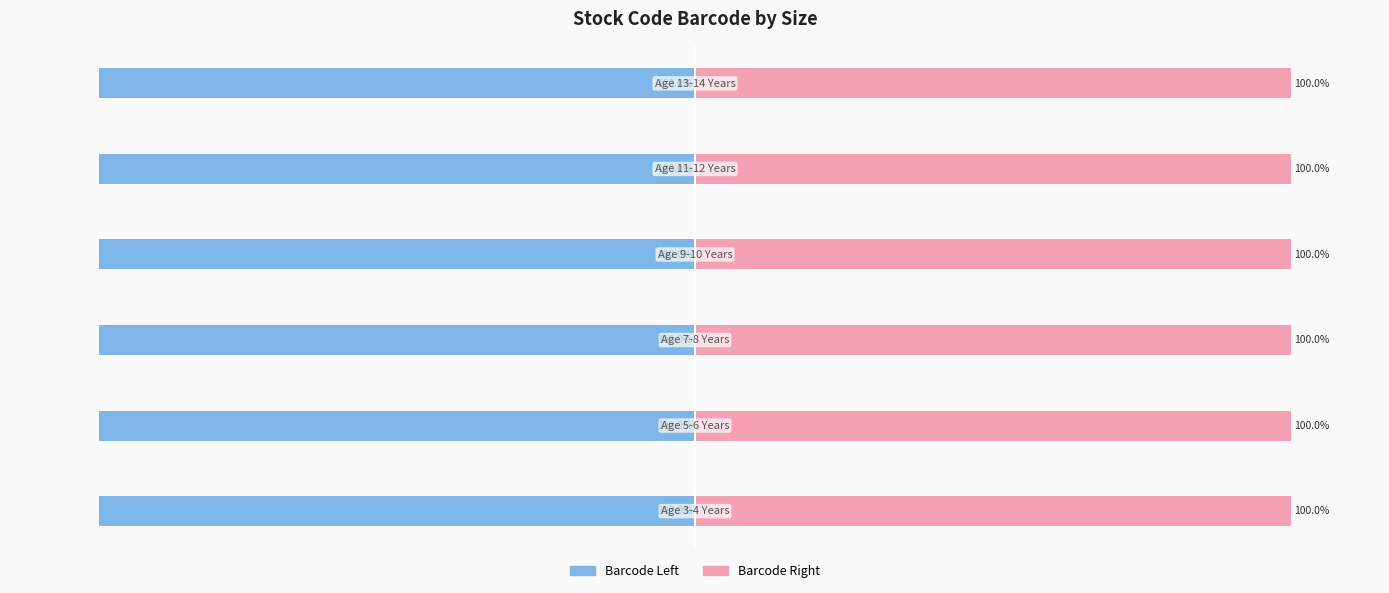

What is the value of the Barcode Left bar at the 6th from the left?

-100.0